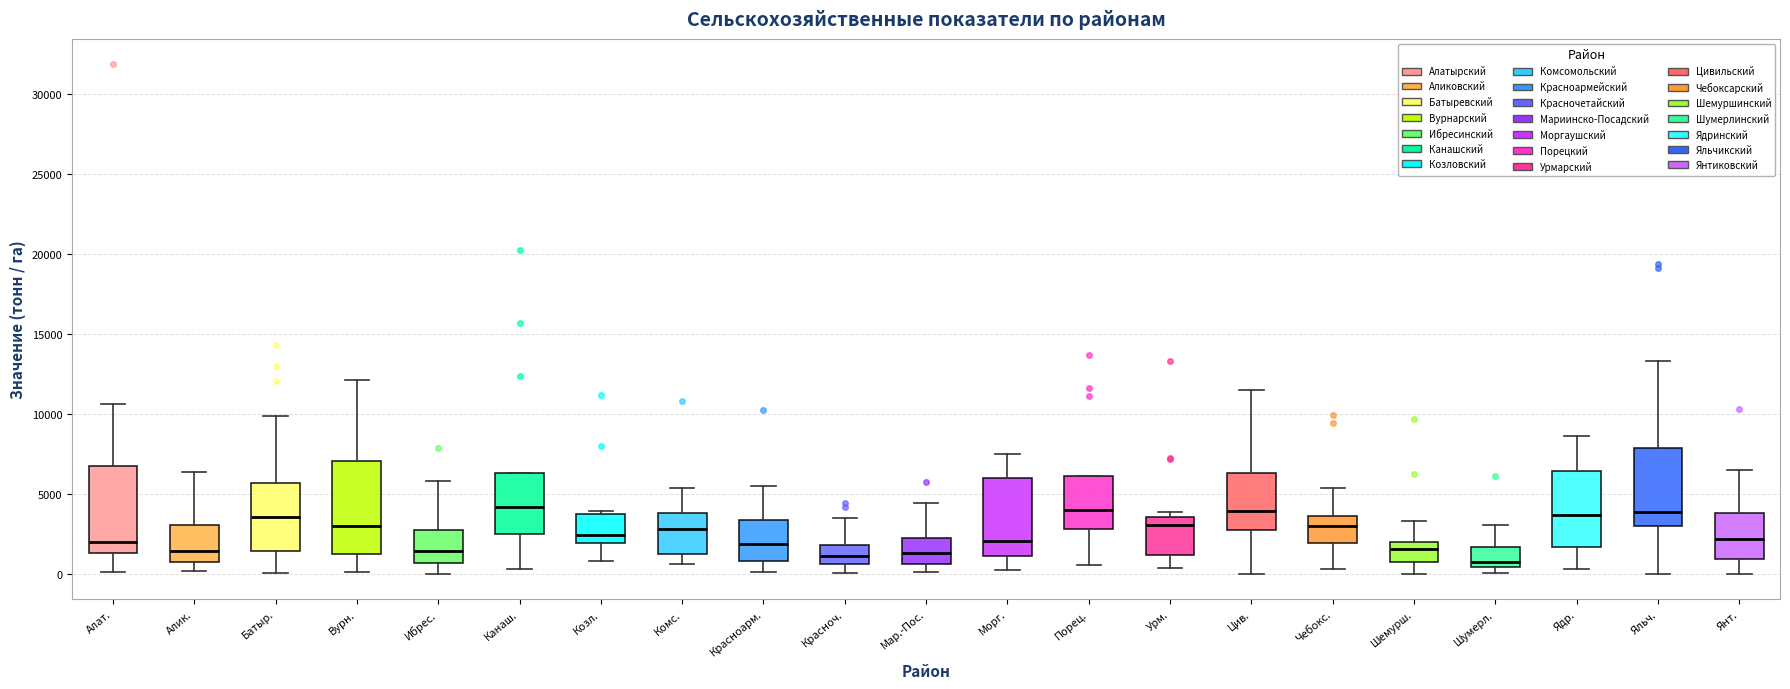

Reading left to right, transcribe this box plot: for each box, give where its median line is, the range the box spans, and where its two whiskers end, as read against the y-axis. The values are not printed on the chart, so give them approximately, as read against the axis.

Алат.: median 2000, box 1500 to 6500, whiskers 0 to 10500
Алик.: median 1500, box 500 to 3000, whiskers 0 to 6500
Батыр.: median 3500, box 1500 to 5500, whiskers 0 to 10000
Вурн.: median 3000, box 1000 to 7000, whiskers 0 to 12000
Ибрес.: median 1500, box 500 to 3000, whiskers 0 to 6000
Канаш.: median 4000, box 2500 to 6500, whiskers 500 to 6500
Козл.: median 2500, box 2000 to 3500, whiskers 1000 to 4000
Комс.: median 3000, box 1000 to 4000, whiskers 500 to 5500
Красноарм.: median 2000, box 1000 to 3500, whiskers 0 to 5500
Красноч.: median 1000, box 500 to 2000, whiskers 0 to 3500
Мар.-Пос.: median 1500, box 500 to 2000, whiskers 0 to 4500
Морг.: median 2000, box 1000 to 6000, whiskers 0 to 7500
Порец.: median 4000, box 3000 to 6000, whiskers 500 to 6000
Урм.: median 3000, box 1000 to 3500, whiskers 500 to 4000
Цив.: median 4000, box 2500 to 6500, whiskers 0 to 11500
Чебокс.: median 3000, box 2000 to 3500, whiskers 500 to 5500
Шемурш.: median 1500, box 500 to 2000, whiskers 0 to 3500
Шумерл.: median 500 (just above the box's lower edge), box 500 to 1500, whiskers 0 to 3000
Ядр.: median 3500, box 1500 to 6500, whiskers 500 to 8500
Яльч.: median 4000, box 3000 to 8000, whiskers 0 to 13500
Янт.: median 2000, box 1000 to 4000, whiskers 0 to 6500